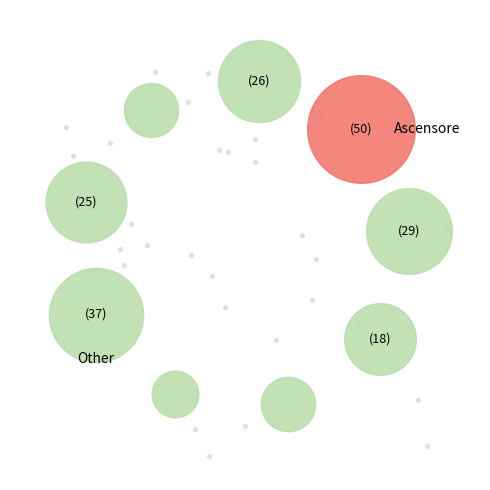

Approximately how many times larger is the value at Rampe esterne assenti o non a norma compared to Porte non a norma?

5.6